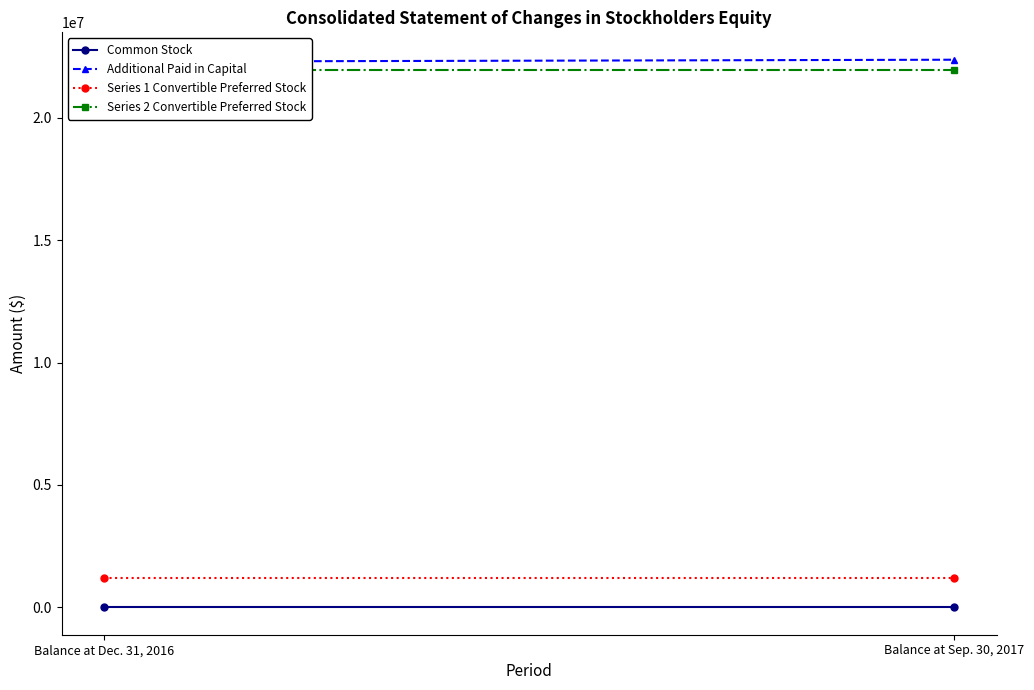

The Series 2 Convertible Preferred Stock series shows 21952000 at Balance at Sep. 30, 2017. True or false?

True